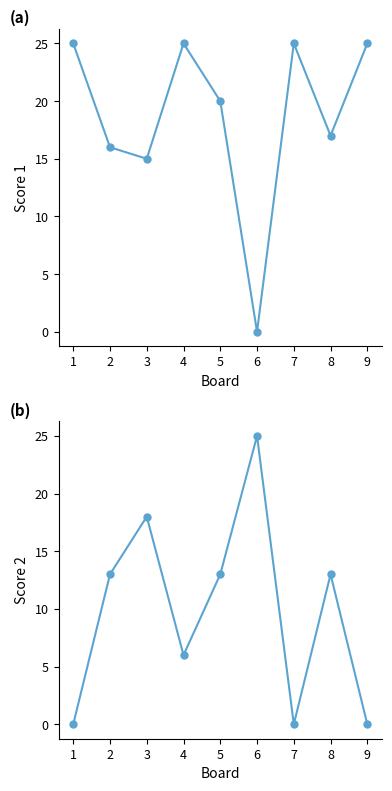

How many interior local peaks does the Score 1 series have?

2